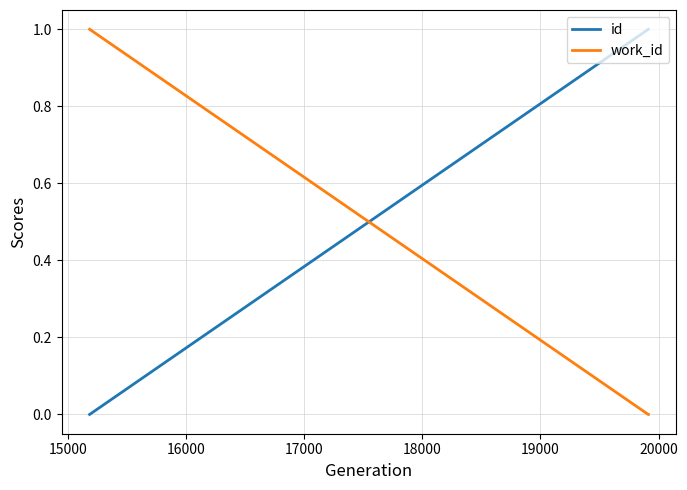

How many lines are shown in the chart?

2